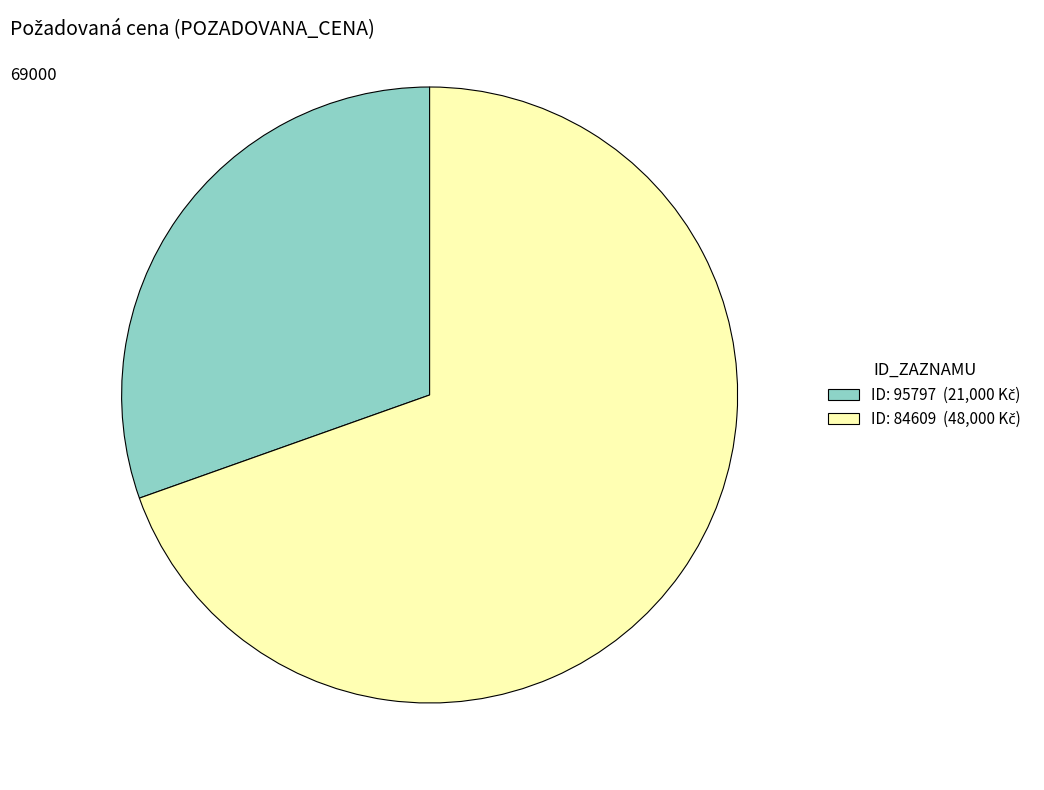

Is there any slice that represents more than half of the pie?

Yes